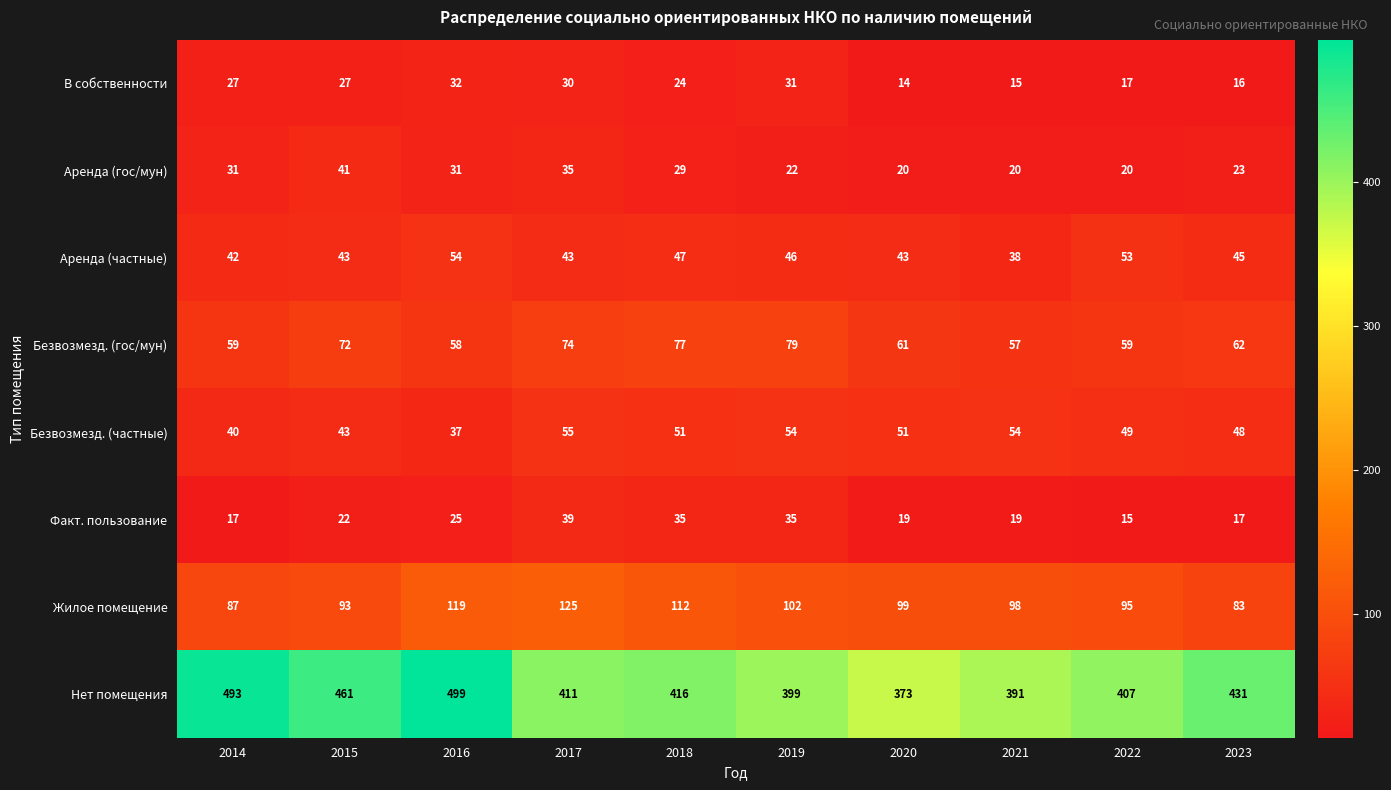

The Аренда (частные) series shows 43 at 2017. True or false?

True